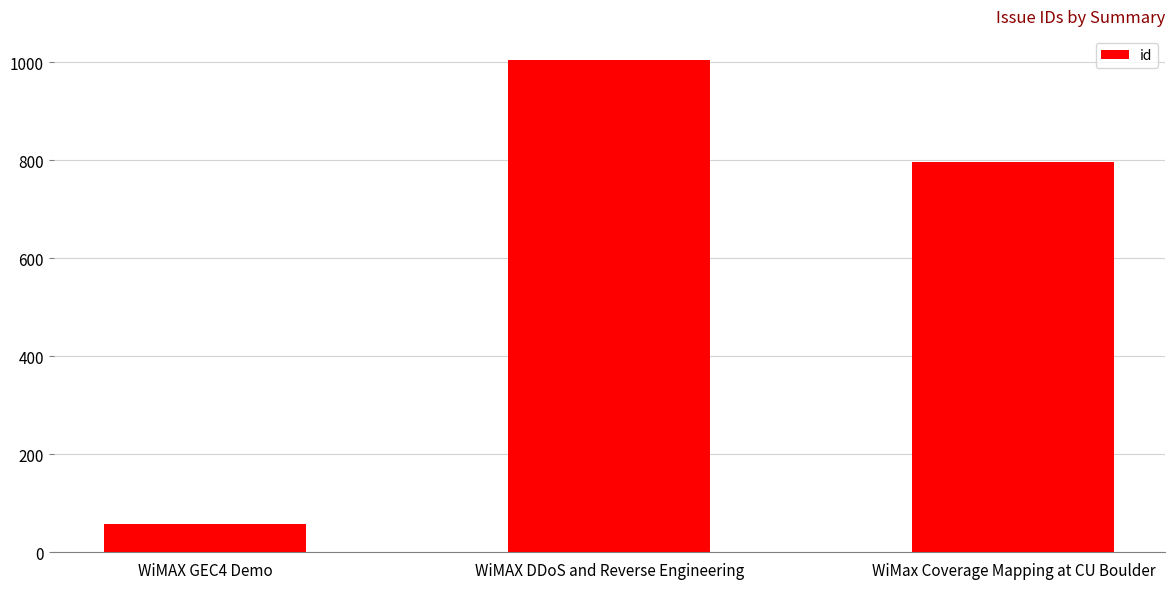

What is the change in value from WiMAX GEC4 Demo to WiMax Coverage Mapping at CU Boulder?

+739